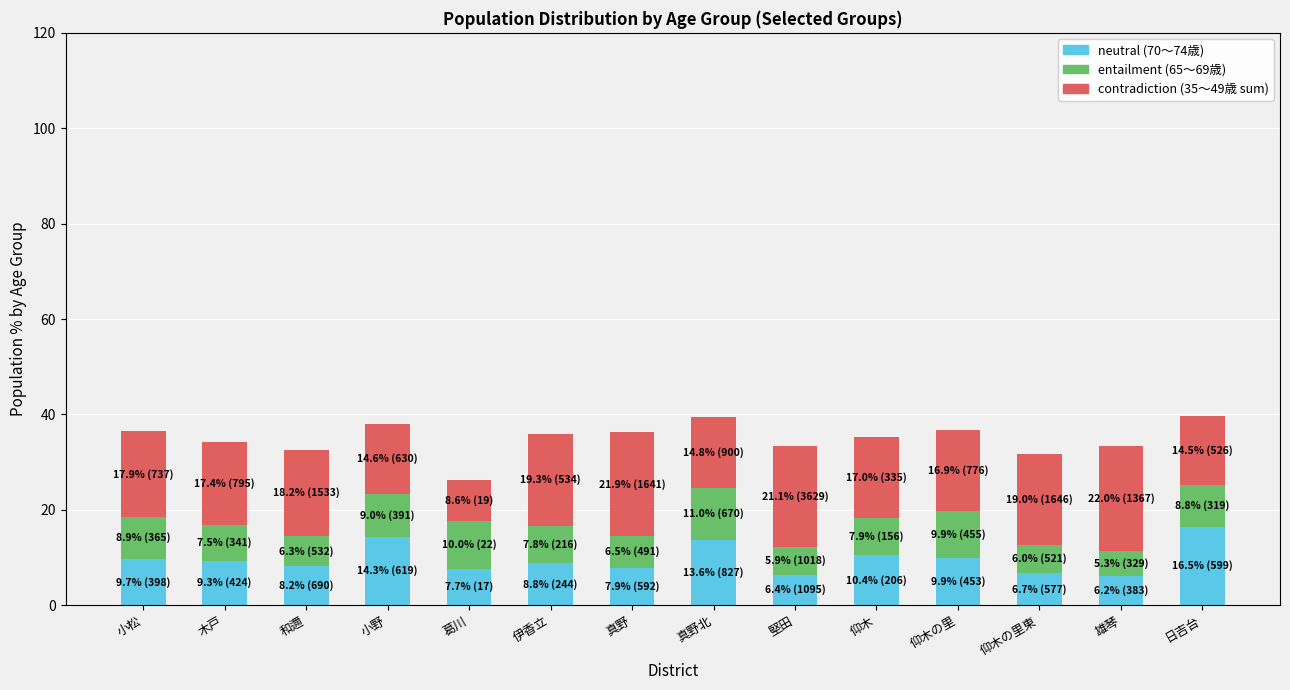

What position from the left is 葛川?

5